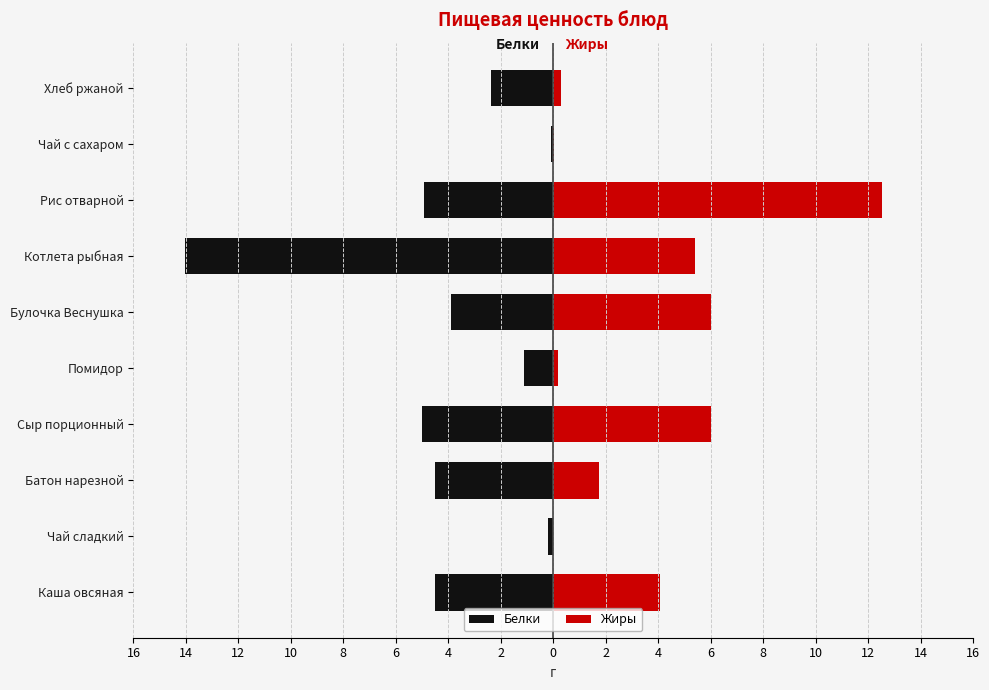

What is the value of the Белки bar at the 3rd from the left?

-4.5